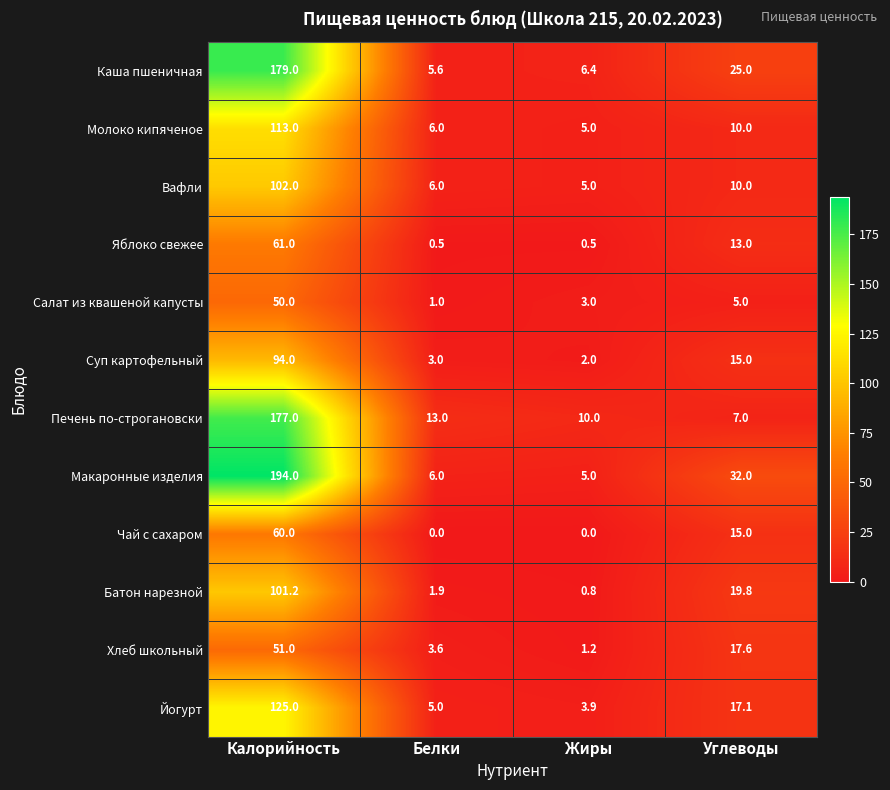

List the series in order of their peak value, highest first.

Макаронные изделия, Каша пшеничная, Печень по-строгановски, Йогурт, Молоко кипяченое, Вафли, Батон нарезной, Суп картофельный, Яблоко свежее, Чай с сахаром, Хлеб школьный, Салат из квашеной капусты